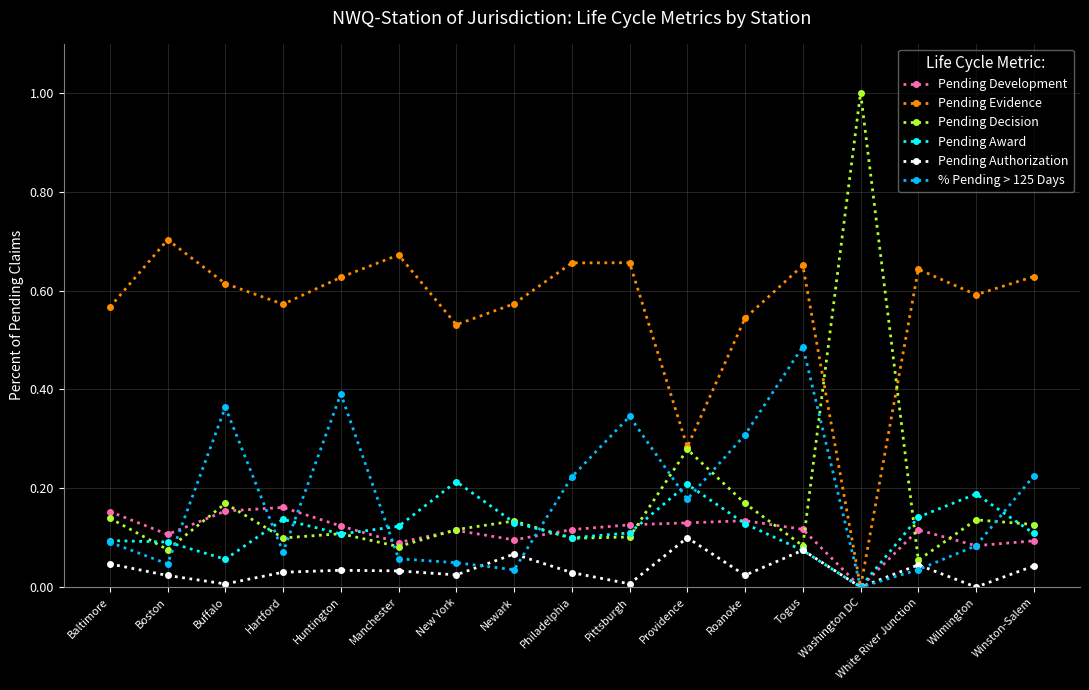

What is the label of the 17th point from the left?

Winston-Salem